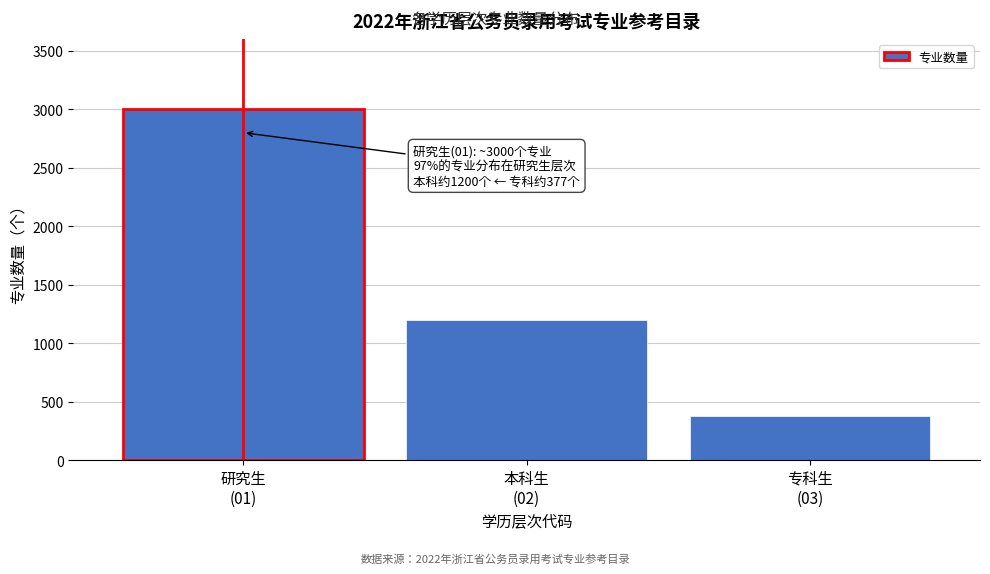

Reading left to right, extract all data points from this chart.

3000	1200	377